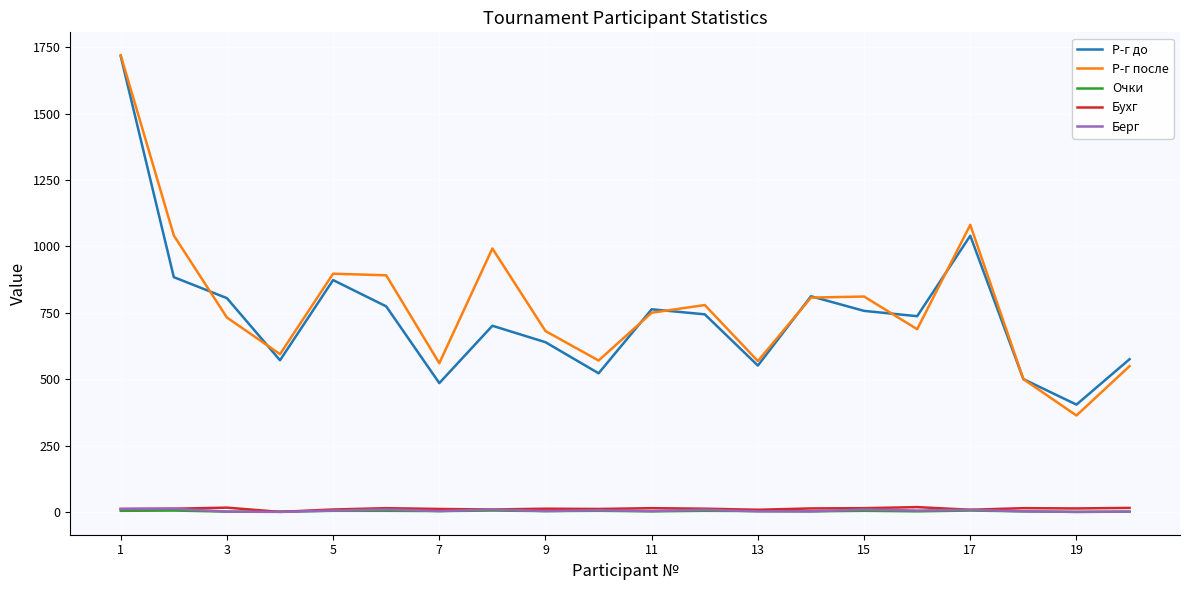

True or false: Р-г после and Берг cross at least once.

False